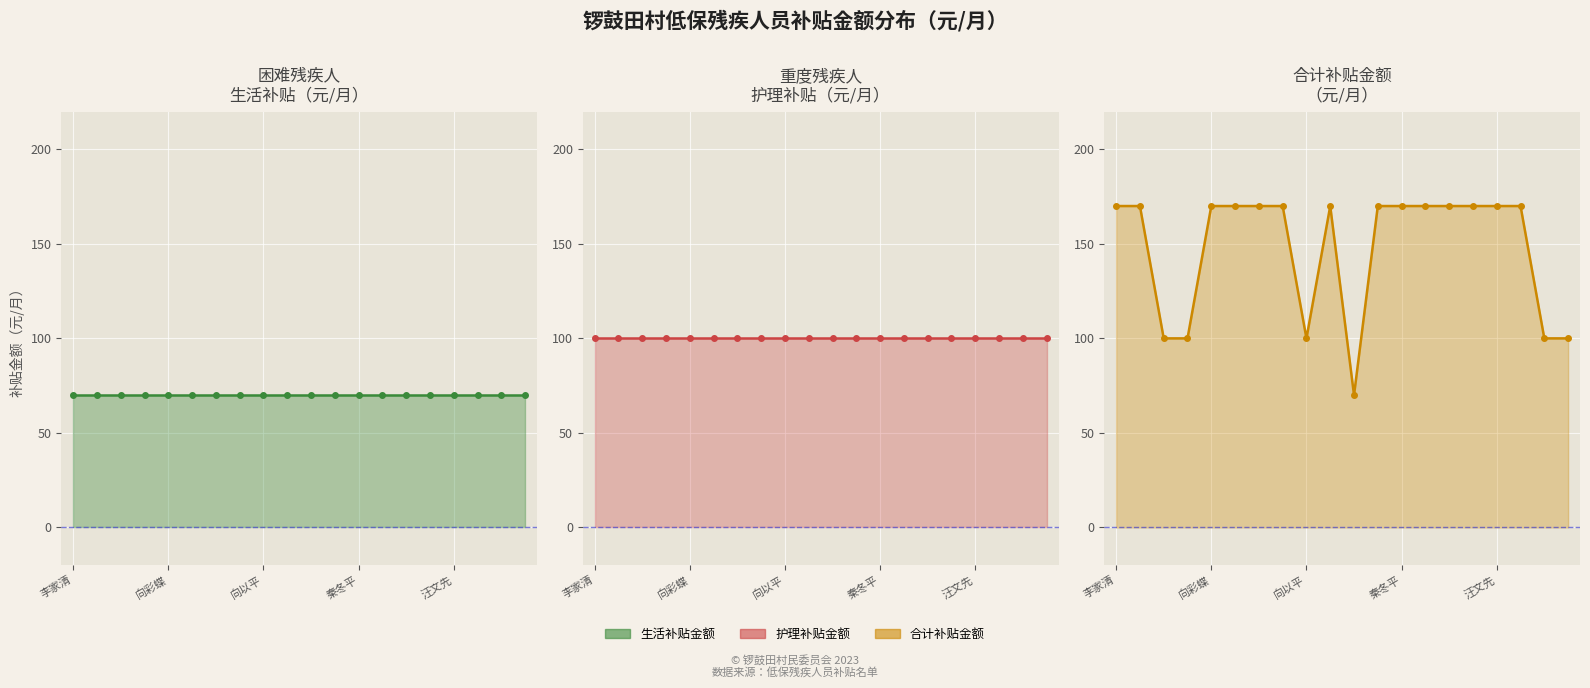

What position from the right is 秦冬平?

8